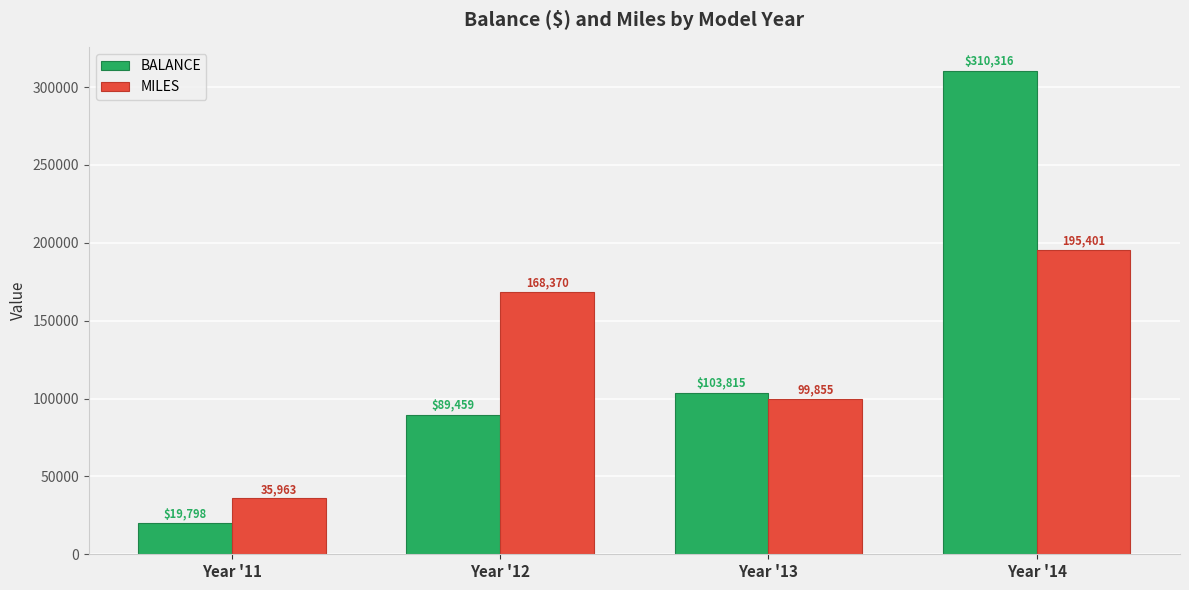

What is the spread (max minus min) of values at Year '12?

78911.0